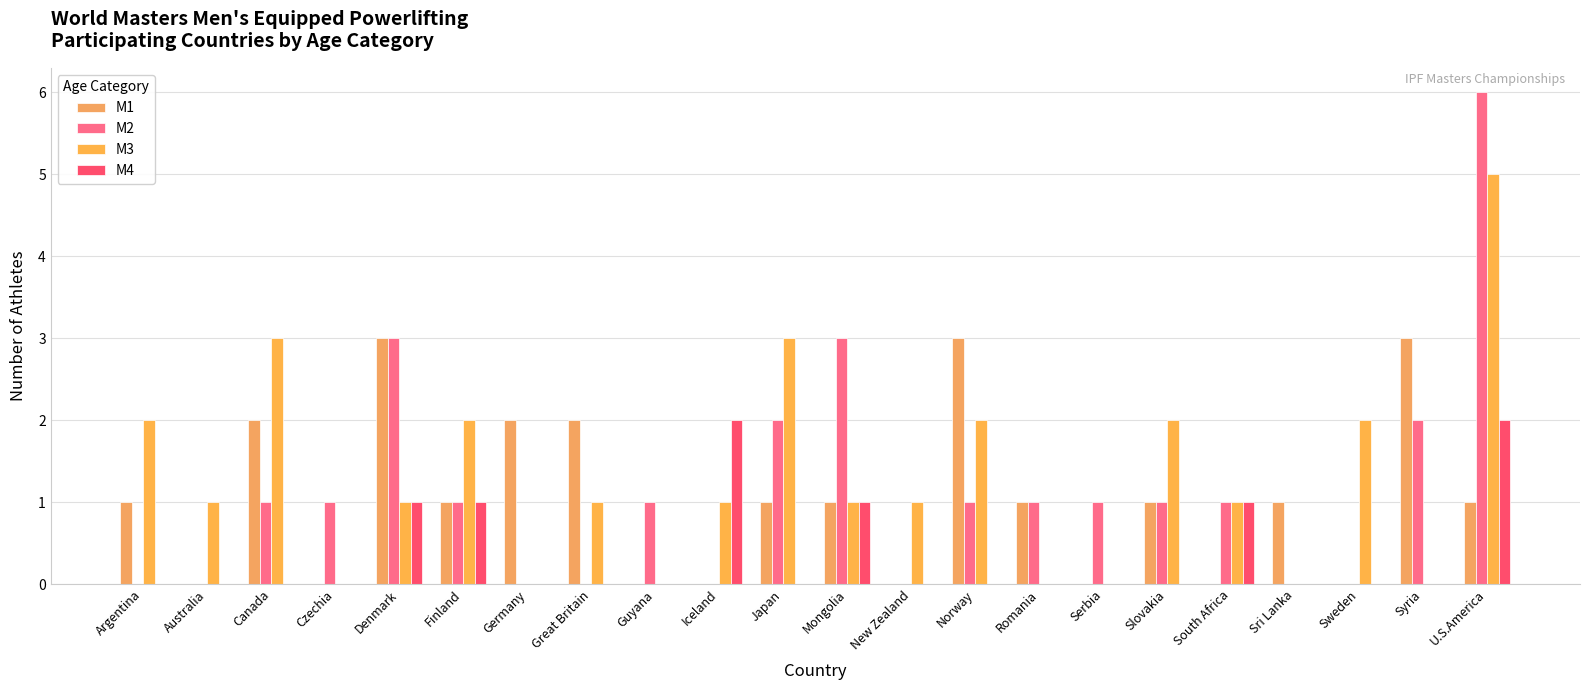

What is the label of the 21st bar from the right?

Australia